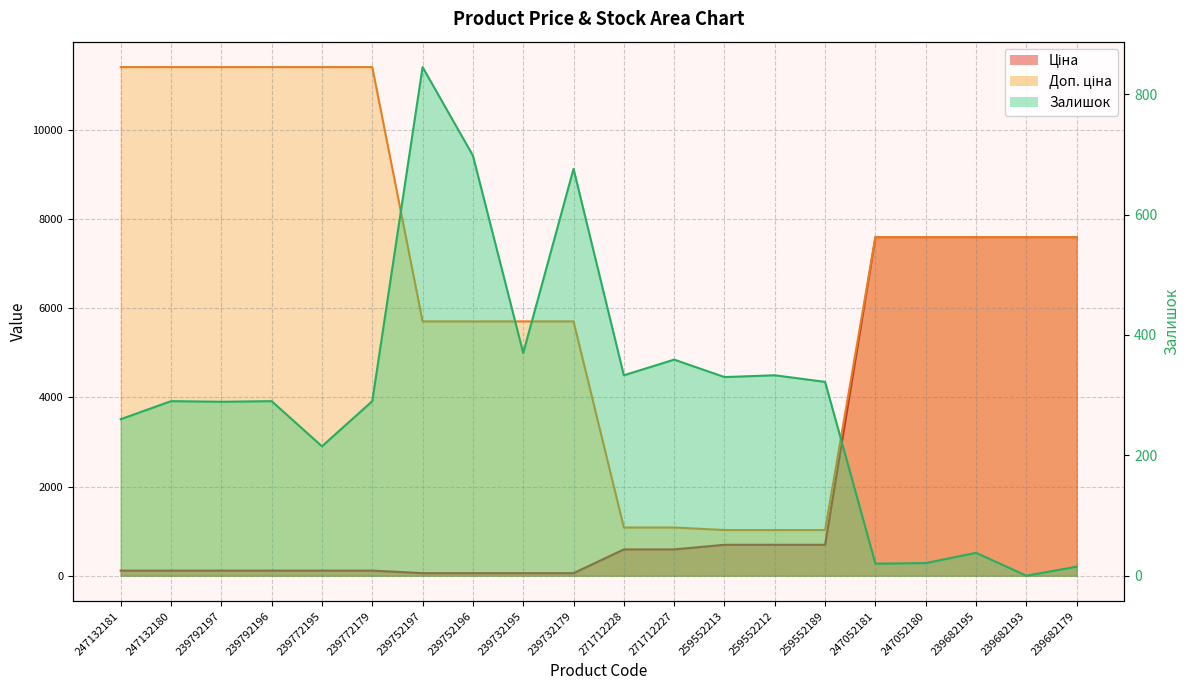

Which category has the lowest value across all series?

239682193